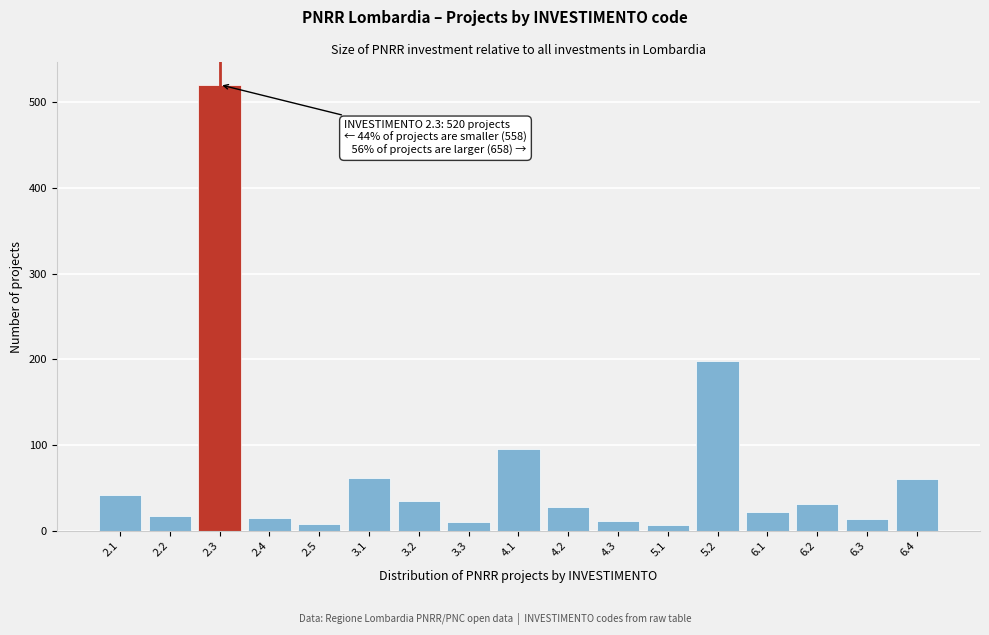

What is the sum of all values?

1178